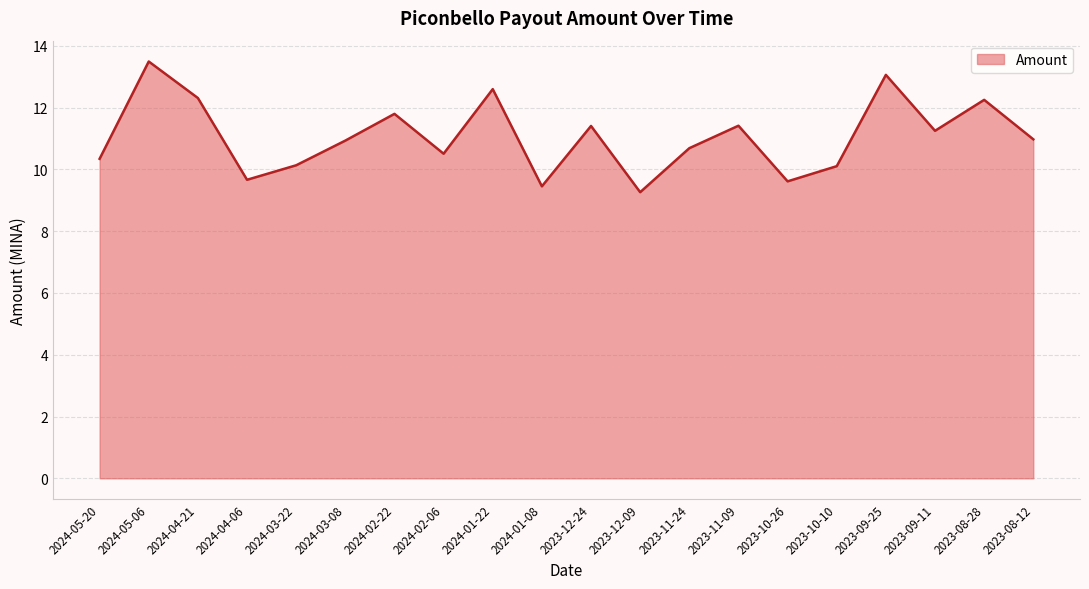

What is the difference between the maximum and second lowest values?

4.0